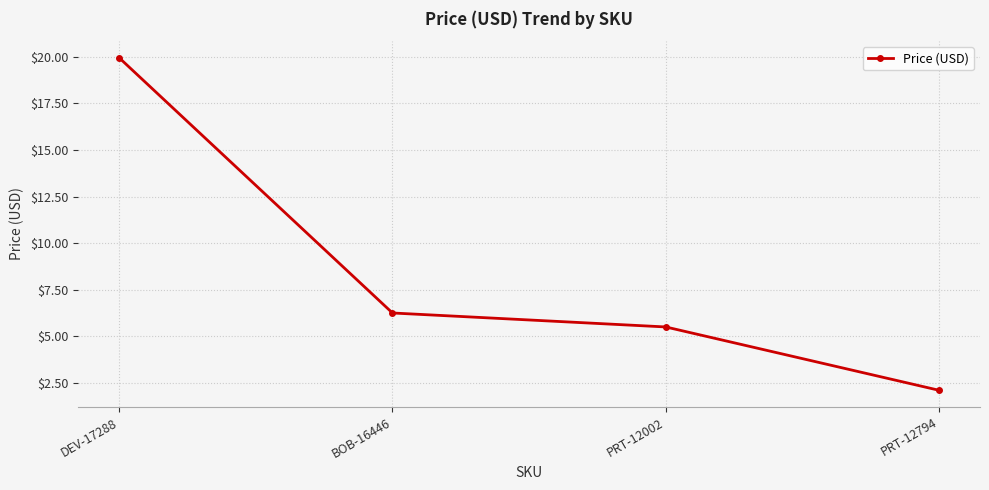

What is the sum of the values at PRT-12794 and PRT-12002?

7.6